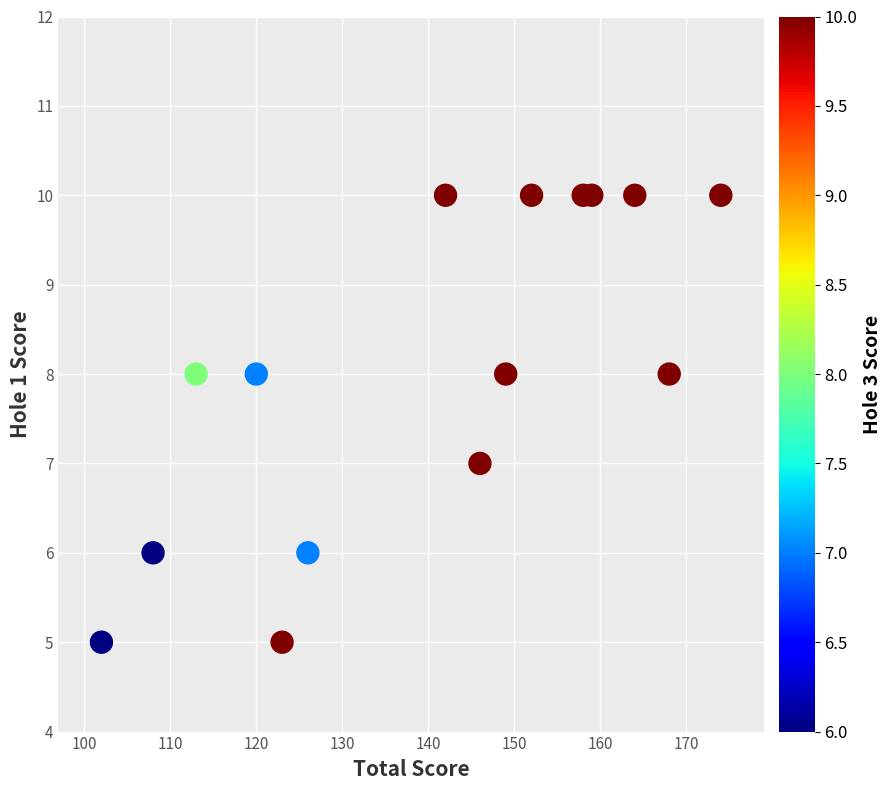

What is the range of Y values (max minus min)?

5